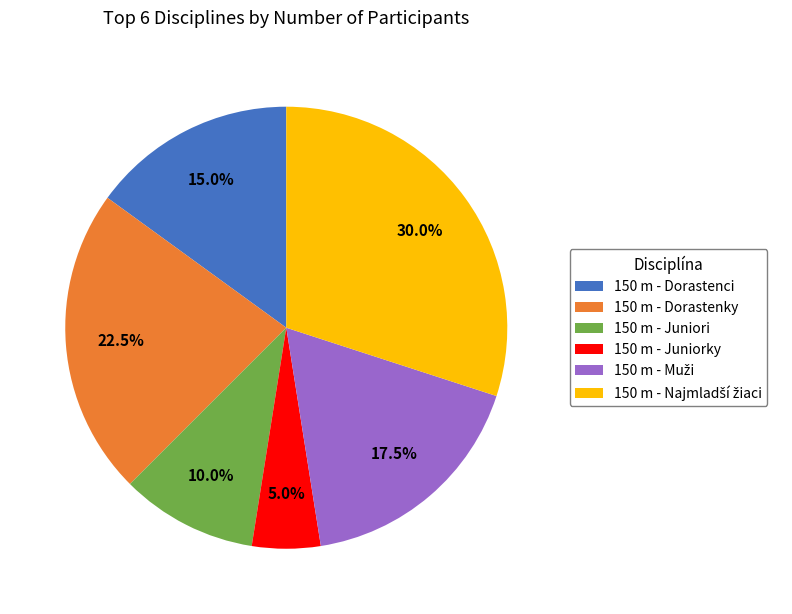

Is there any slice that represents more than half of the pie?

No